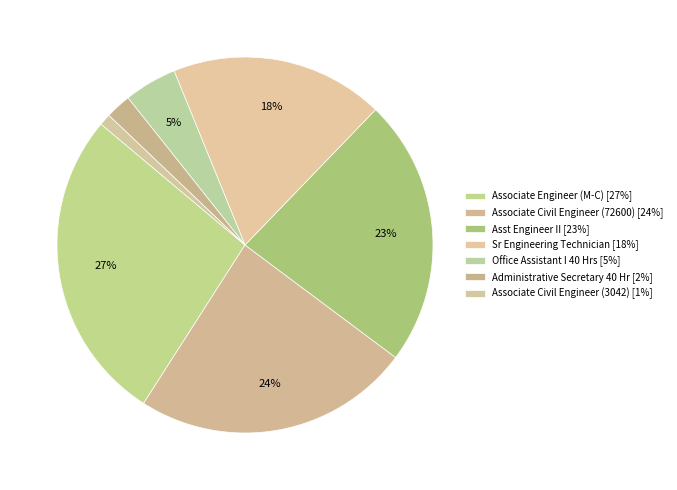

To the nearest percent, what is the combined percentage of Administrative Secretary 40 Hr and Associate Engineer (M-C)?

29%